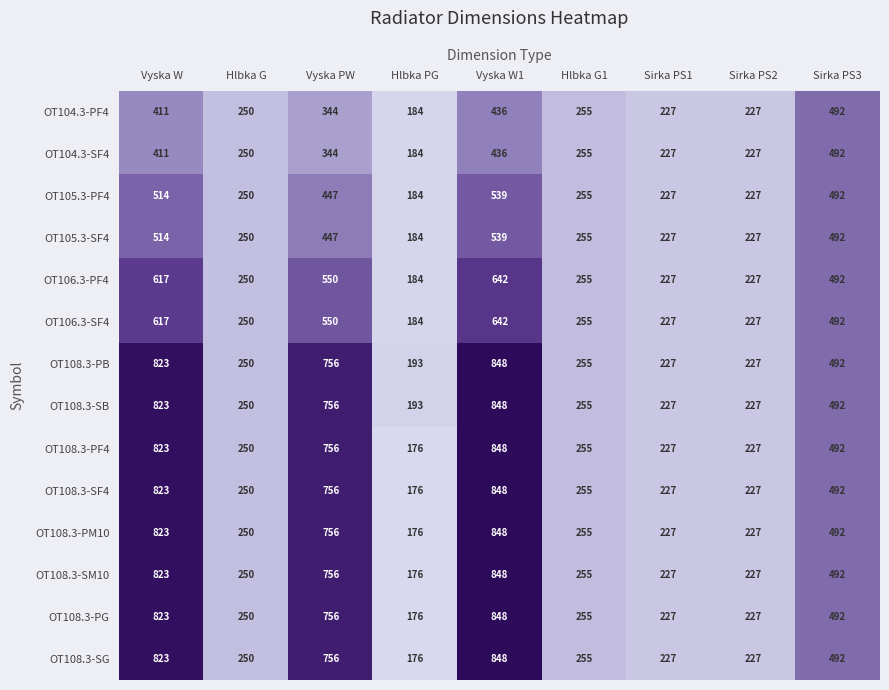

At how many categories does at least one series exceed 290?

4